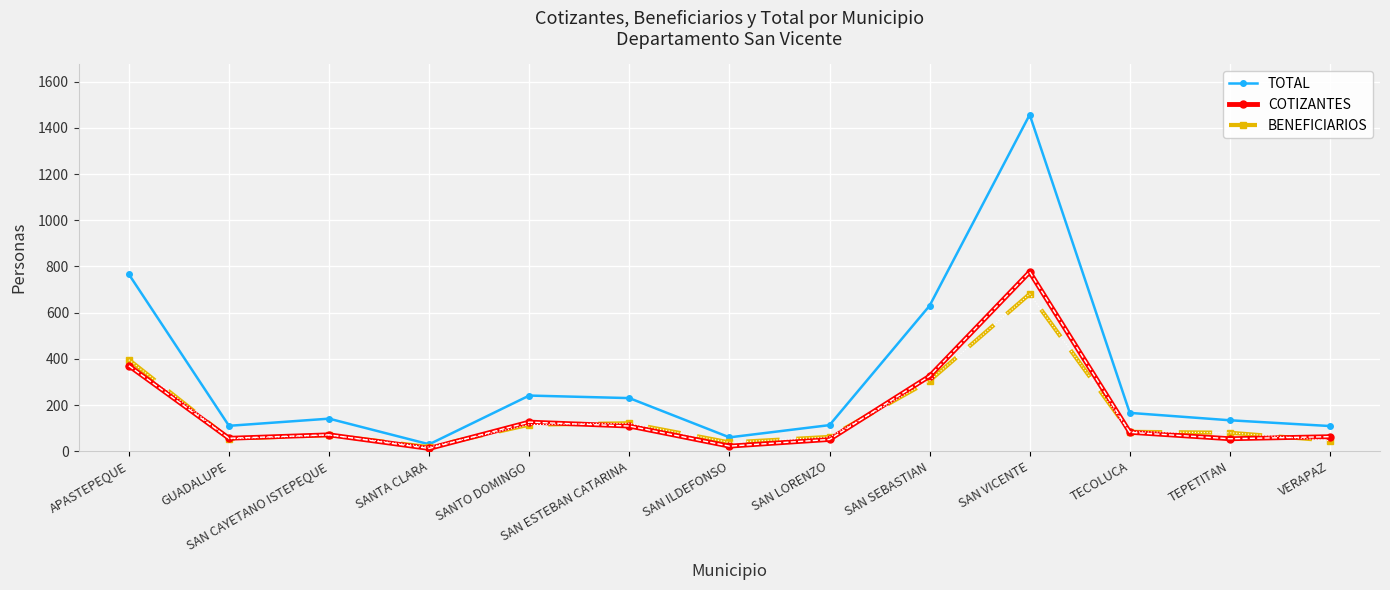

How many values in the BENEFICIARIOS series are below 80?

6